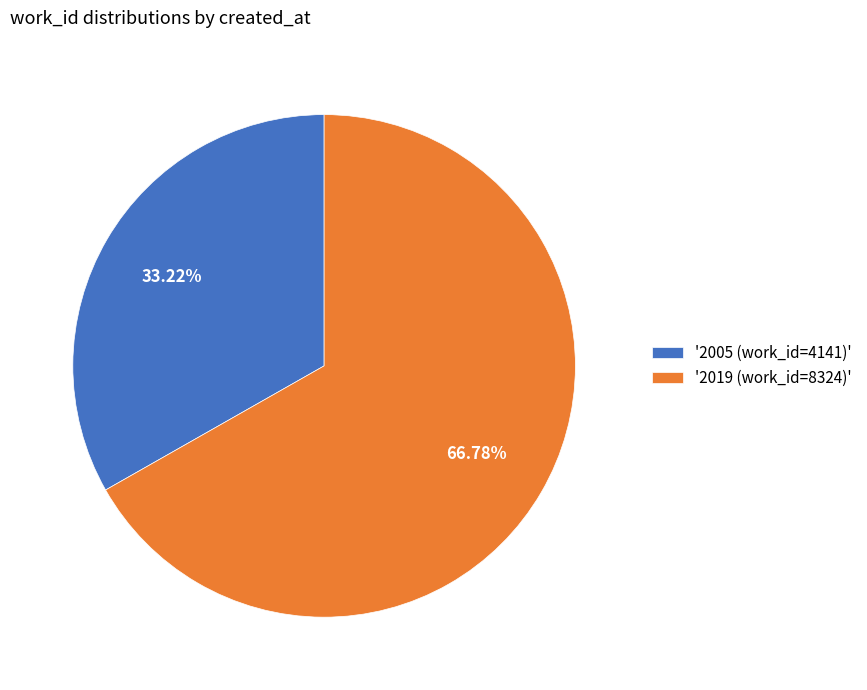

What is the majority slice?

'2019 (work_id=8324)'